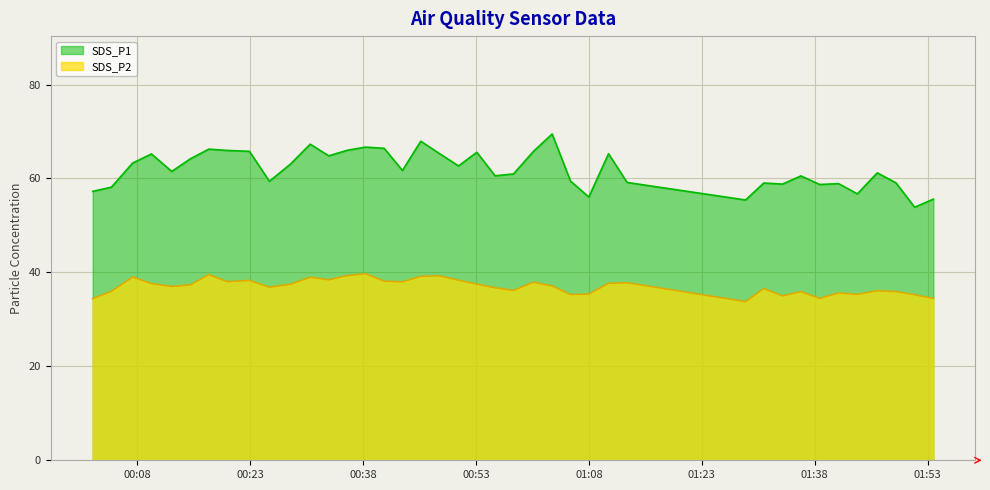

How many lines are shown in the chart?

2